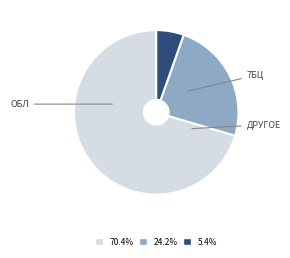

Does any single category account for the majority?

Yes